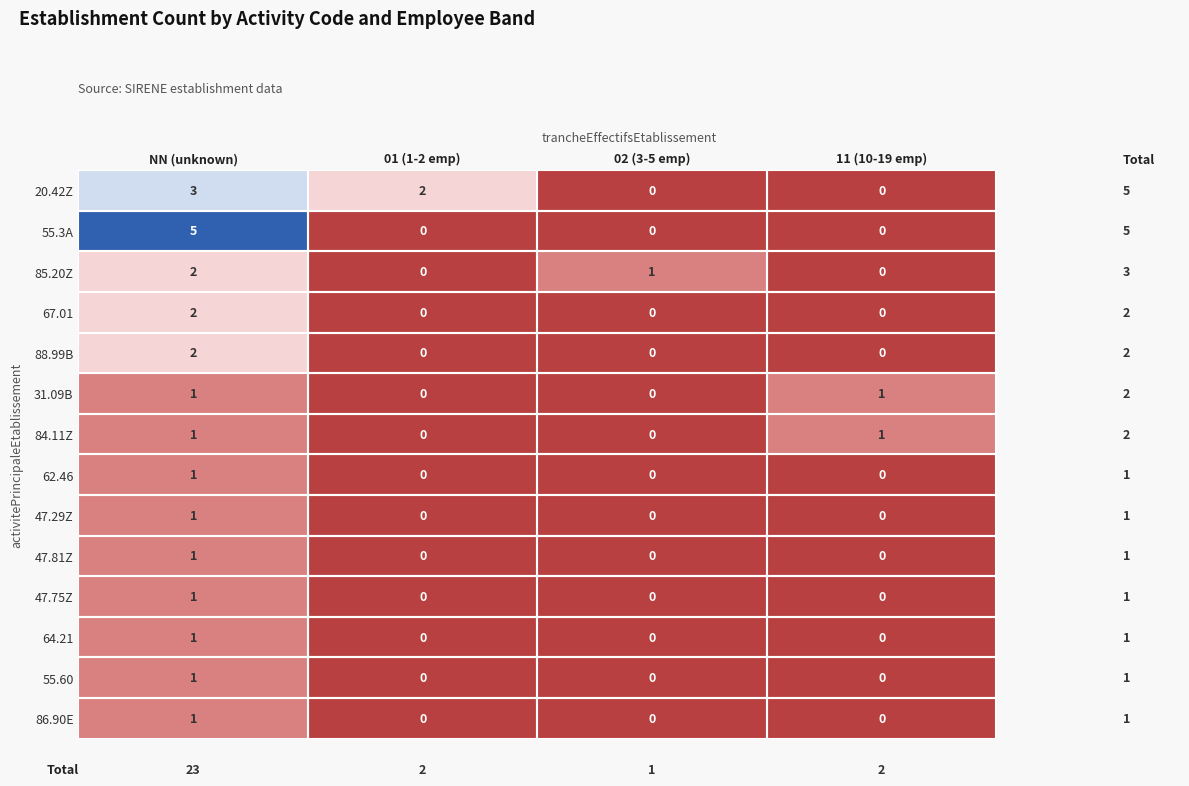

What value does the 55.3A series have at NN (unknown)?

5